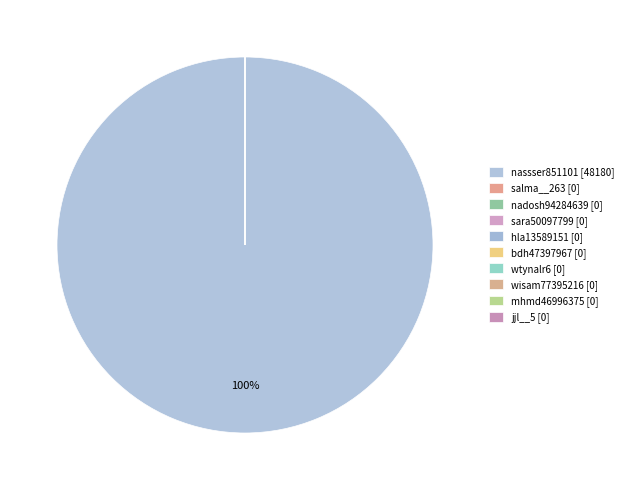

Is it true that hla13589151 is 1% of the pie?

False